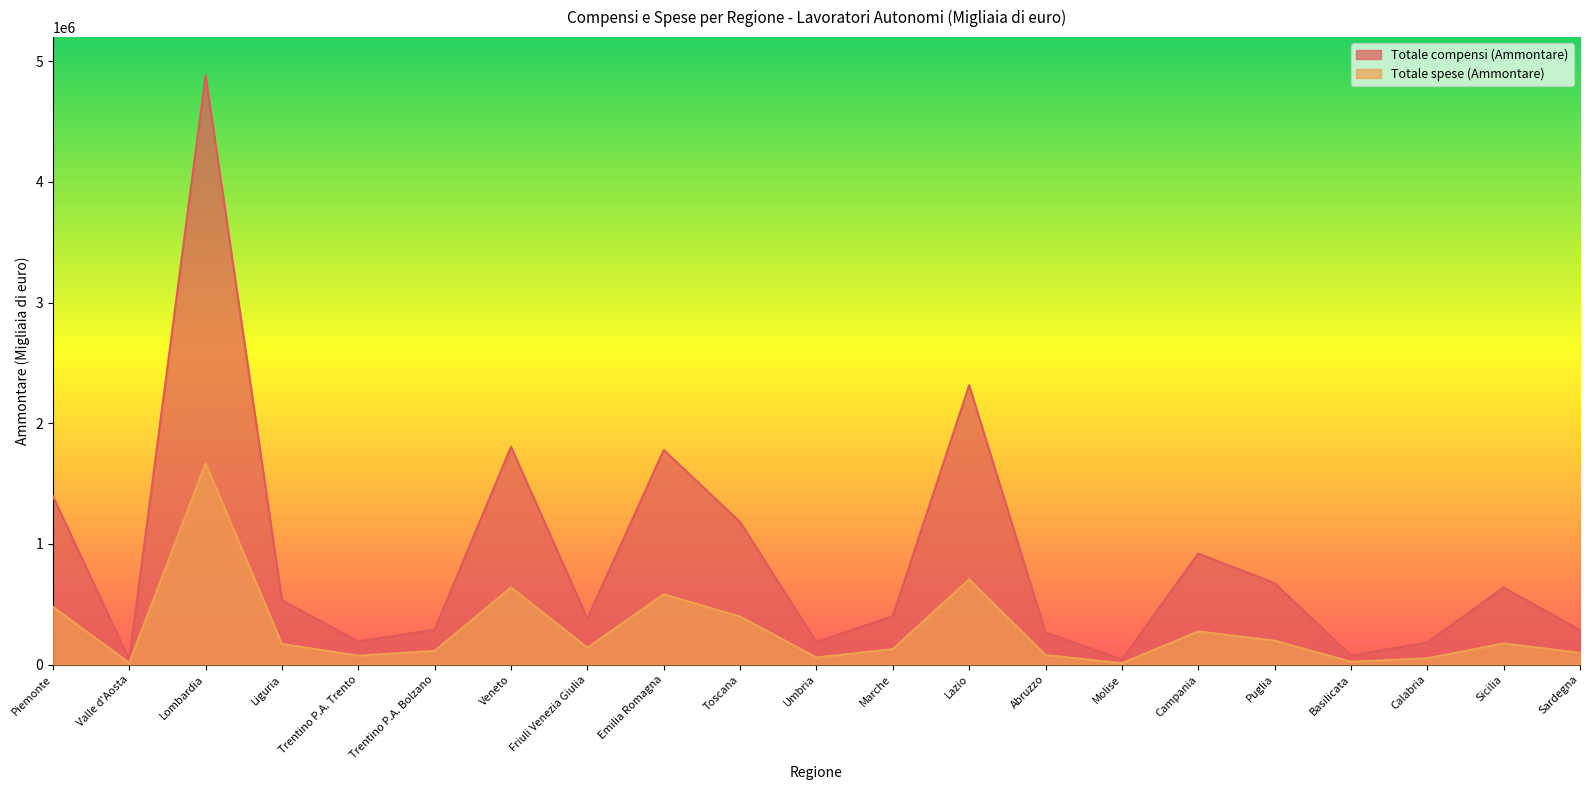

Reading left to right, transcribe all the data shown in this chart.

Totale compensi (Ammontare): Piemonte=1395673	Valle d'Aosta=41946	Lombardia=4883560	Liguria=532533	Trentino P.A. Trento=191188	Trentino P.A. Bolzano=289962	Veneto=1804670	Friuli Venezia Giulia=381778	Emilia Romagna=1778364	Toscana=1181304	Umbria=186376	Marche=401526	Lazio=2315002	Abruzzo=266991	Molise=41600	Campania=920210	Puglia=674722	Basilicata=75209	Calabria=184208	Sicilia=638396	Sardegna=285956
Totale spese (Ammontare): Piemonte=478130	Valle d'Aosta=13637	Lombardia=1668594	Liguria=170609	Trentino P.A. Trento=73648	Trentino P.A. Bolzano=113000	Veneto=639202	Friuli Venezia Giulia=140513	Emilia Romagna=581904	Toscana=397220	Umbria=58827	Marche=128063	Lazio=706142	Abruzzo=78898	Molise=10898	Campania=274576	Puglia=198408	Basilicata=23291	Calabria=51483	Sicilia=175242	Sardegna=97245